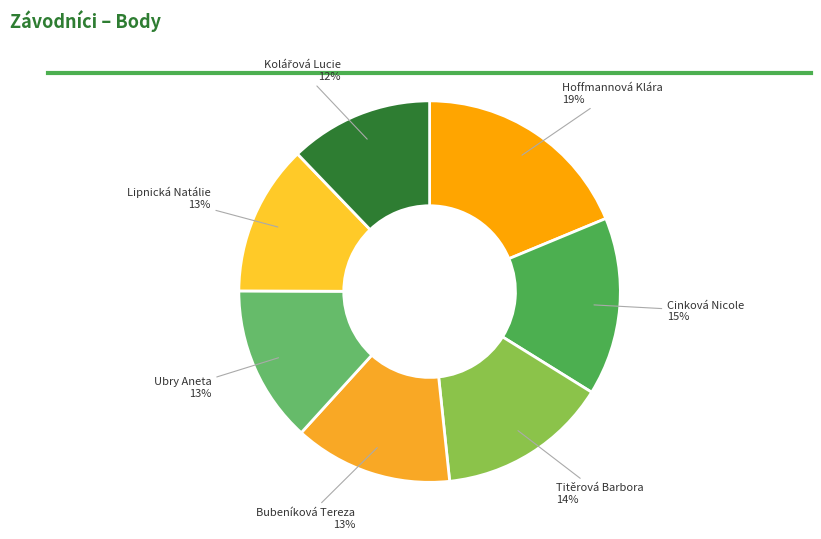

How many slices are in this pie chart?

7